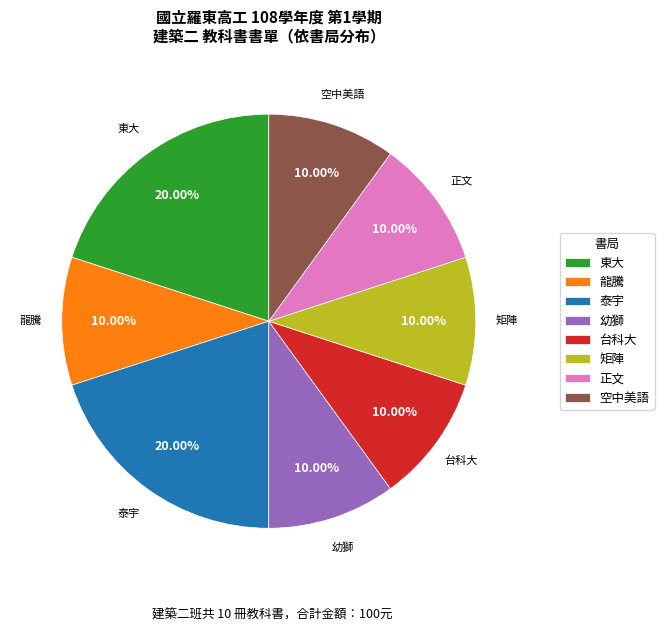

Does 龍騰 account for over 50% of the chart?

No